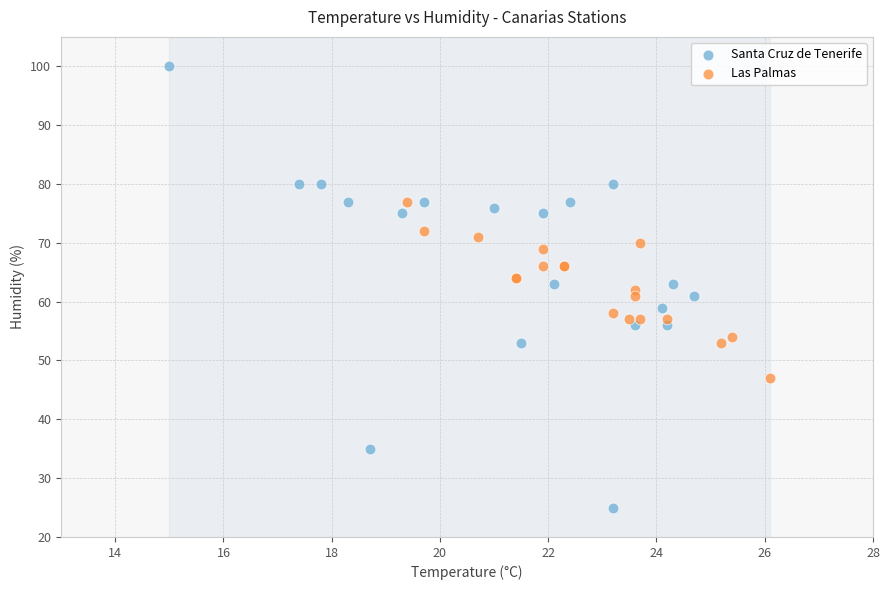

Which series contains the highest Y value?

Santa Cruz de Tenerife